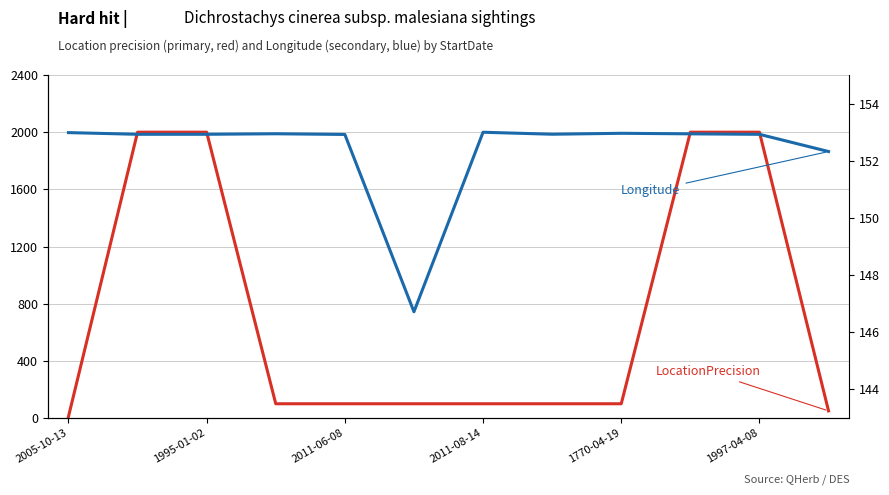

True or false: Longitude has a value of 238.5 at 1995-01-02.

False